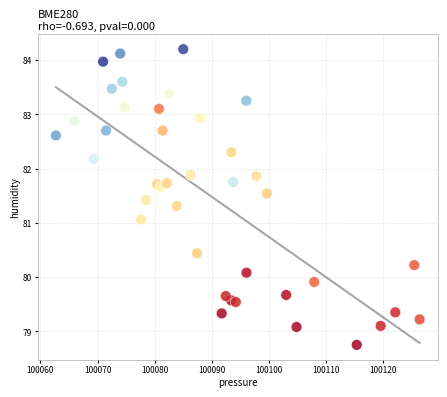

What Y value in the scatter plot is closest to 81?

81.1